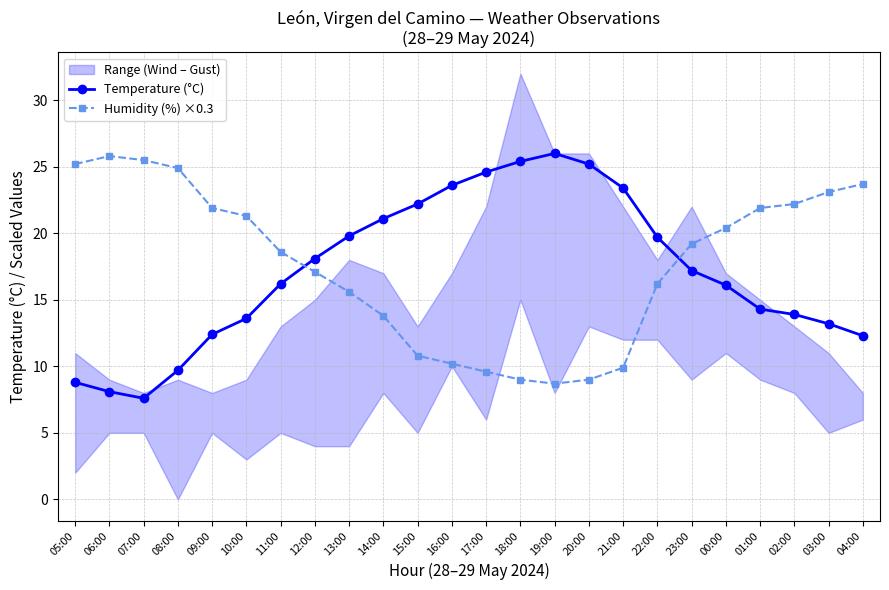

True or false: Temperature (°C) has more than 2 points higher than both neighbors.

False